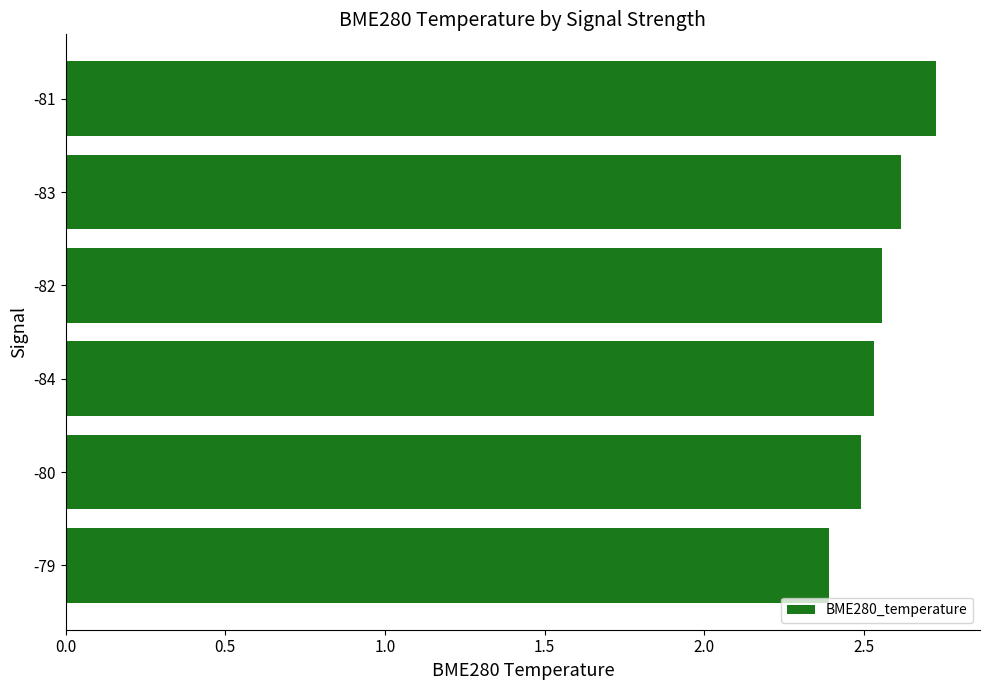

What is the difference between the maximum and minimum values?

0.3